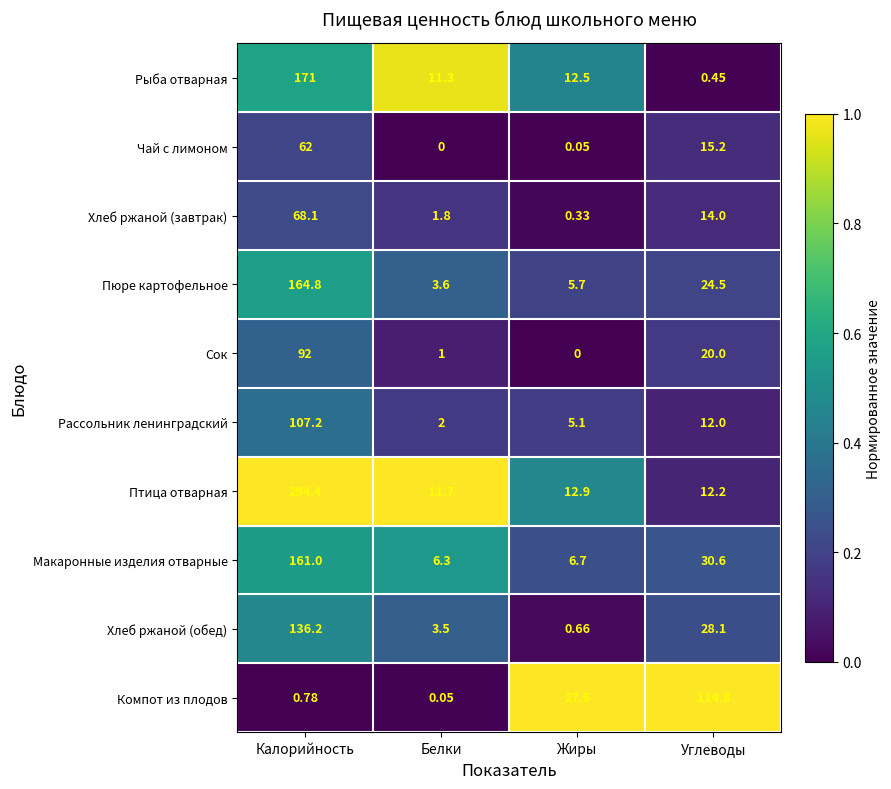

Which series has the largest total across all categories?

Птица отварная